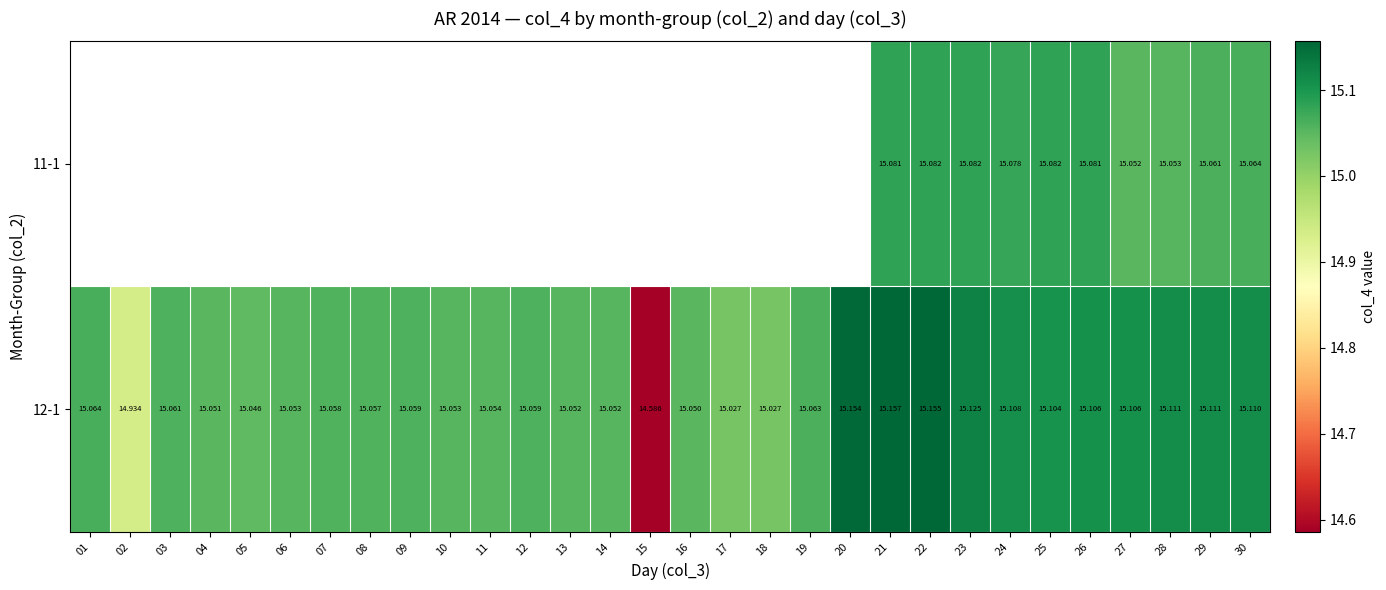

How many data points does each series have?

30